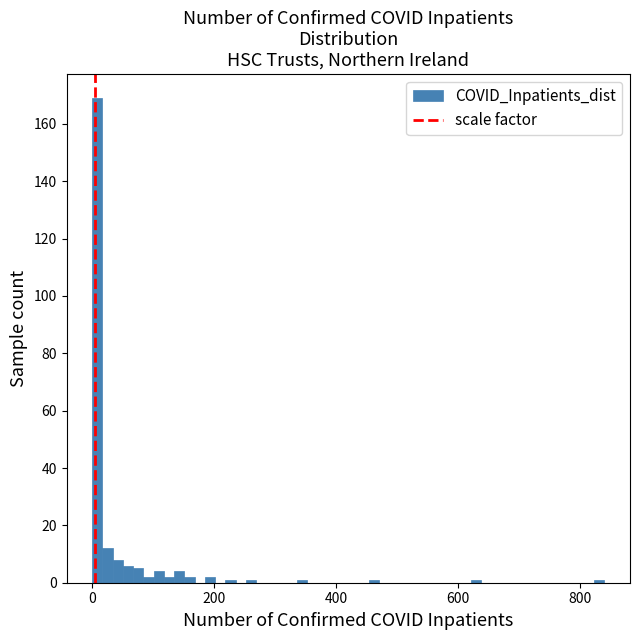

Read against the x-axis, roughly where is the centre of the tallest bar?

0